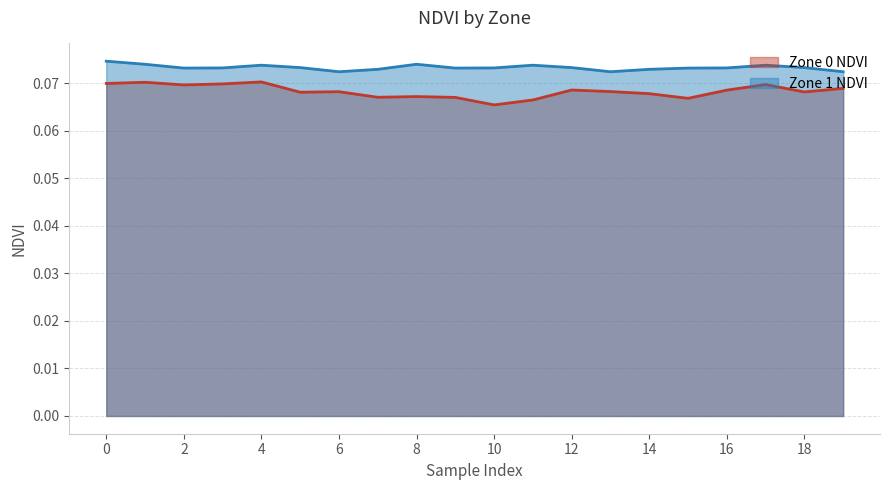

Where is the first local minimum for Zone 1 NDVI?

2